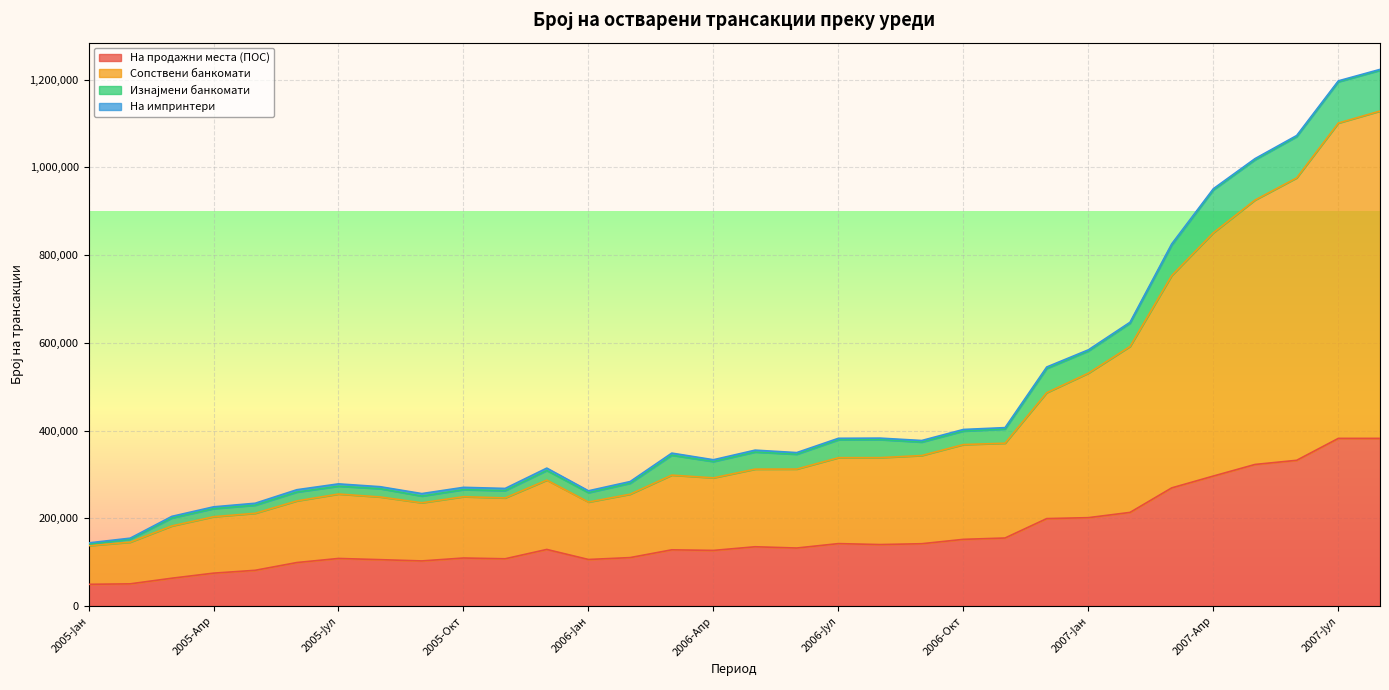

What is the lowest value of the На продажни места (ПОС) series?

49466